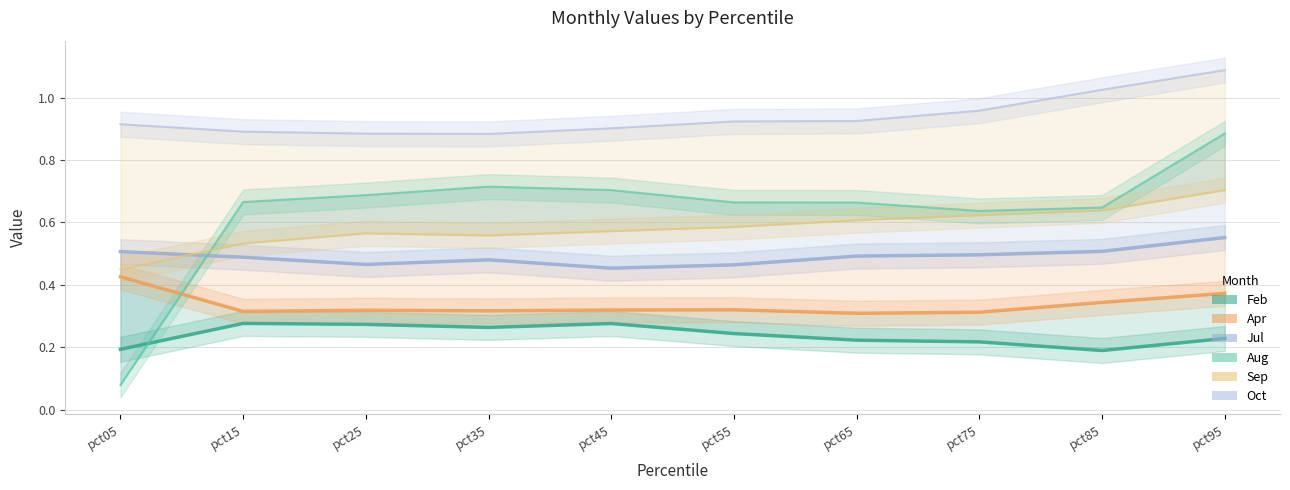

True or false: Sep and Feb intersect in this chart.

False